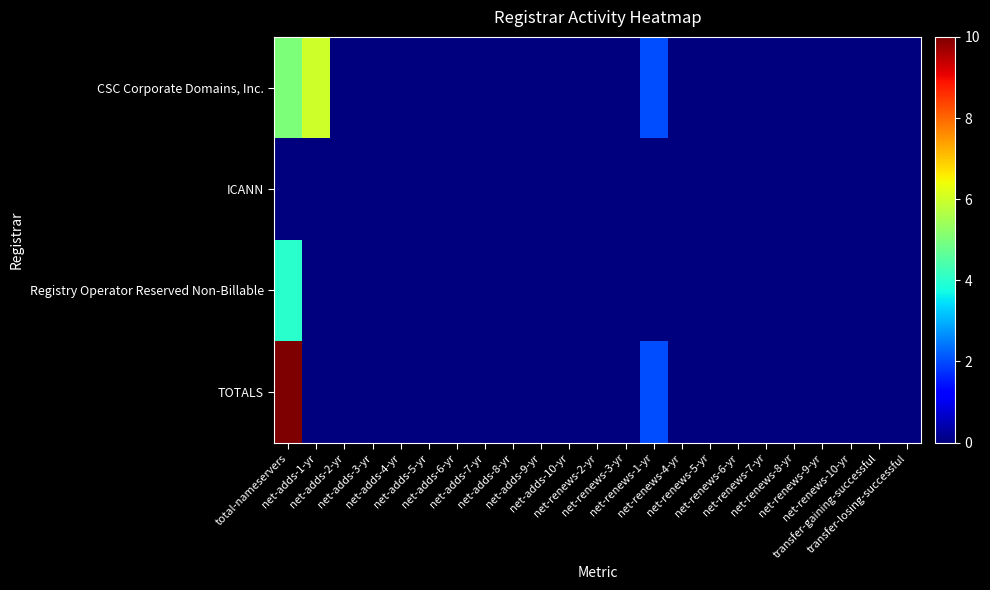

Reading left to right, transcribe all the data shown in this chart.

CSC Corporate Domains, Inc.: total-nameservers=5	net-adds-1-yr=6	net-adds-2-yr=0	net-adds-3-yr=0	net-adds-4-yr=0	net-adds-5-yr=0	net-adds-6-yr=0	net-adds-7-yr=0	net-adds-8-yr=0	net-adds-9-yr=0	net-adds-10-yr=0	net-renews-2-yr=0	net-renews-3-yr=0	net-renews-1-yr=2	net-renews-4-yr=0	net-renews-5-yr=0	net-renews-6-yr=0	net-renews-7-yr=0	net-renews-8-yr=0	net-renews-9-yr=0	net-renews-10-yr=0	transfer-gaining-successful=0	transfer-losing-successful=0
ICANN: total-nameservers=0	net-adds-1-yr=0	net-adds-2-yr=0	net-adds-3-yr=0	net-adds-4-yr=0	net-adds-5-yr=0	net-adds-6-yr=0	net-adds-7-yr=0	net-adds-8-yr=0	net-adds-9-yr=0	net-adds-10-yr=0	net-renews-2-yr=0	net-renews-3-yr=0	net-renews-1-yr=0	net-renews-4-yr=0	net-renews-5-yr=0	net-renews-6-yr=0	net-renews-7-yr=0	net-renews-8-yr=0	net-renews-9-yr=0	net-renews-10-yr=0	transfer-gaining-successful=0	transfer-losing-successful=0
Registry Operator Reserved Non-Billable: total-nameservers=4	net-adds-1-yr=0	net-adds-2-yr=0	net-adds-3-yr=0	net-adds-4-yr=0	net-adds-5-yr=0	net-adds-6-yr=0	net-adds-7-yr=0	net-adds-8-yr=0	net-adds-9-yr=0	net-adds-10-yr=0	net-renews-2-yr=0	net-renews-3-yr=0	net-renews-1-yr=0	net-renews-4-yr=0	net-renews-5-yr=0	net-renews-6-yr=0	net-renews-7-yr=0	net-renews-8-yr=0	net-renews-9-yr=0	net-renews-10-yr=0	transfer-gaining-successful=0	transfer-losing-successful=0
TOTALS: total-nameservers=10	net-adds-1-yr=0	net-adds-2-yr=0	net-adds-3-yr=0	net-adds-4-yr=0	net-adds-5-yr=0	net-adds-6-yr=0	net-adds-7-yr=0	net-adds-8-yr=0	net-adds-9-yr=0	net-adds-10-yr=0	net-renews-2-yr=0	net-renews-3-yr=0	net-renews-1-yr=2	net-renews-4-yr=0	net-renews-5-yr=0	net-renews-6-yr=0	net-renews-7-yr=0	net-renews-8-yr=0	net-renews-9-yr=0	net-renews-10-yr=0	transfer-gaining-successful=0	transfer-losing-successful=0